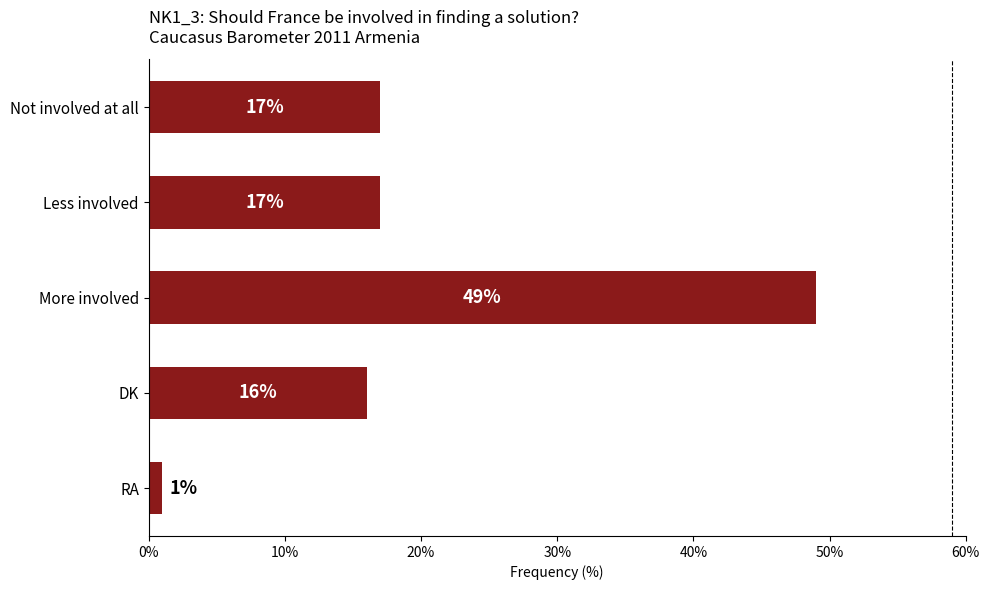

How many data points are less than 17?

2